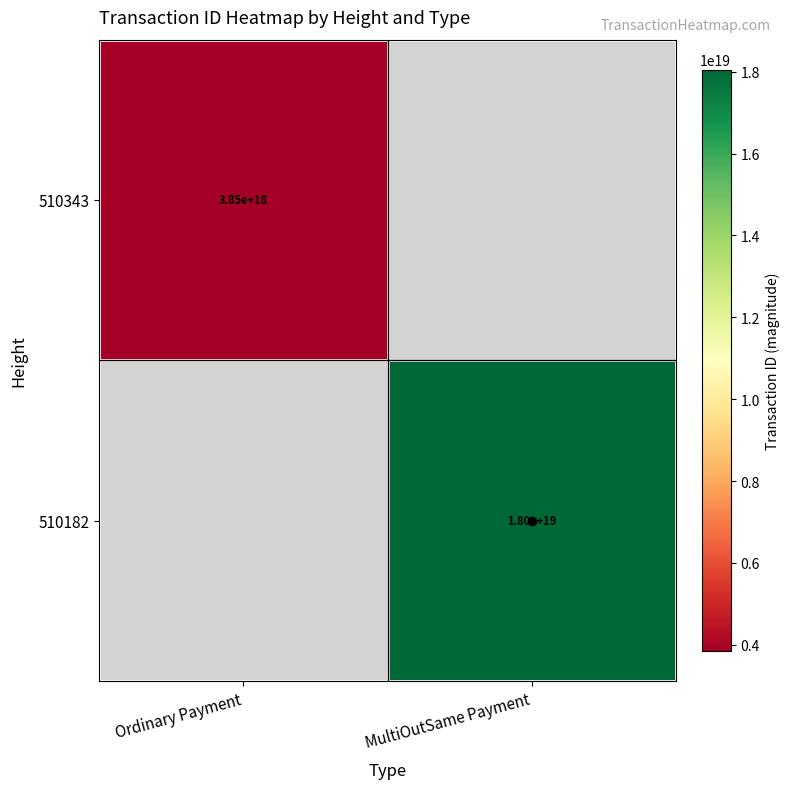

Is the value of 510182 at MultiOutSame Payment greater than the value of 510343 at MultiOutSame Payment?

No